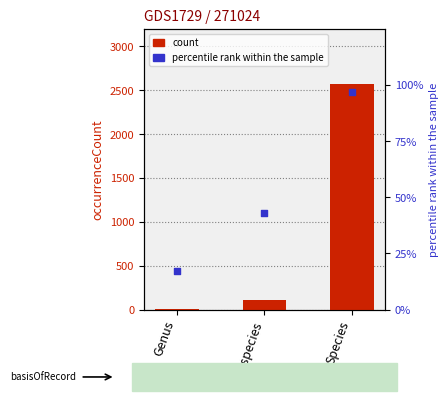

Is the value of percentile rank within the sample at Genus greater than the value of count at Genus?

No